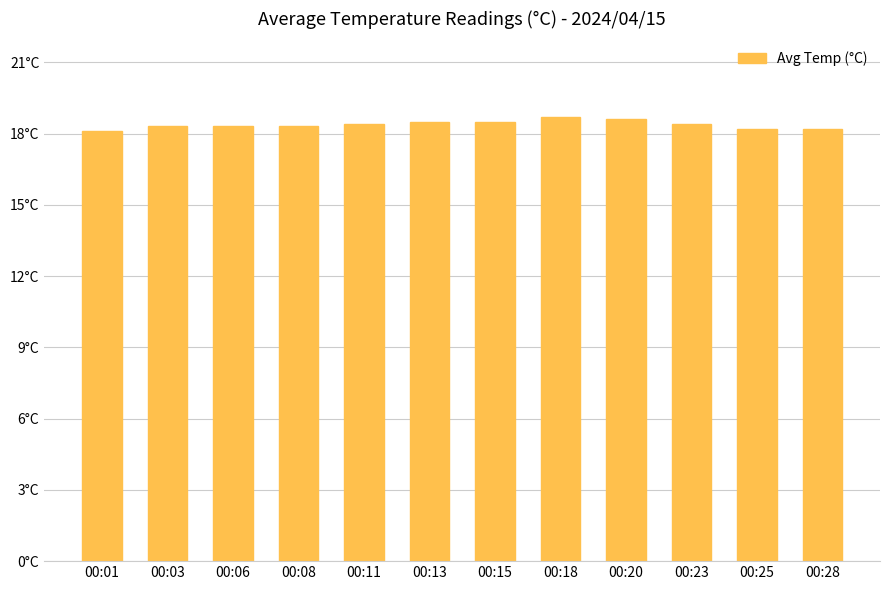

Count the values in the range 18 to 19.

12